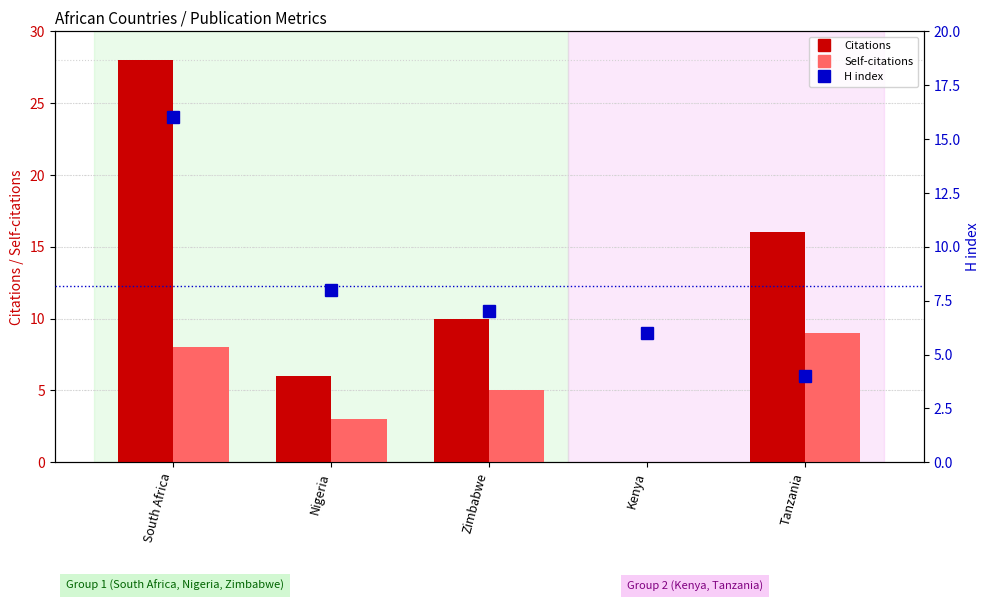

What is the approximate value of Self-citations at Nigeria?

3